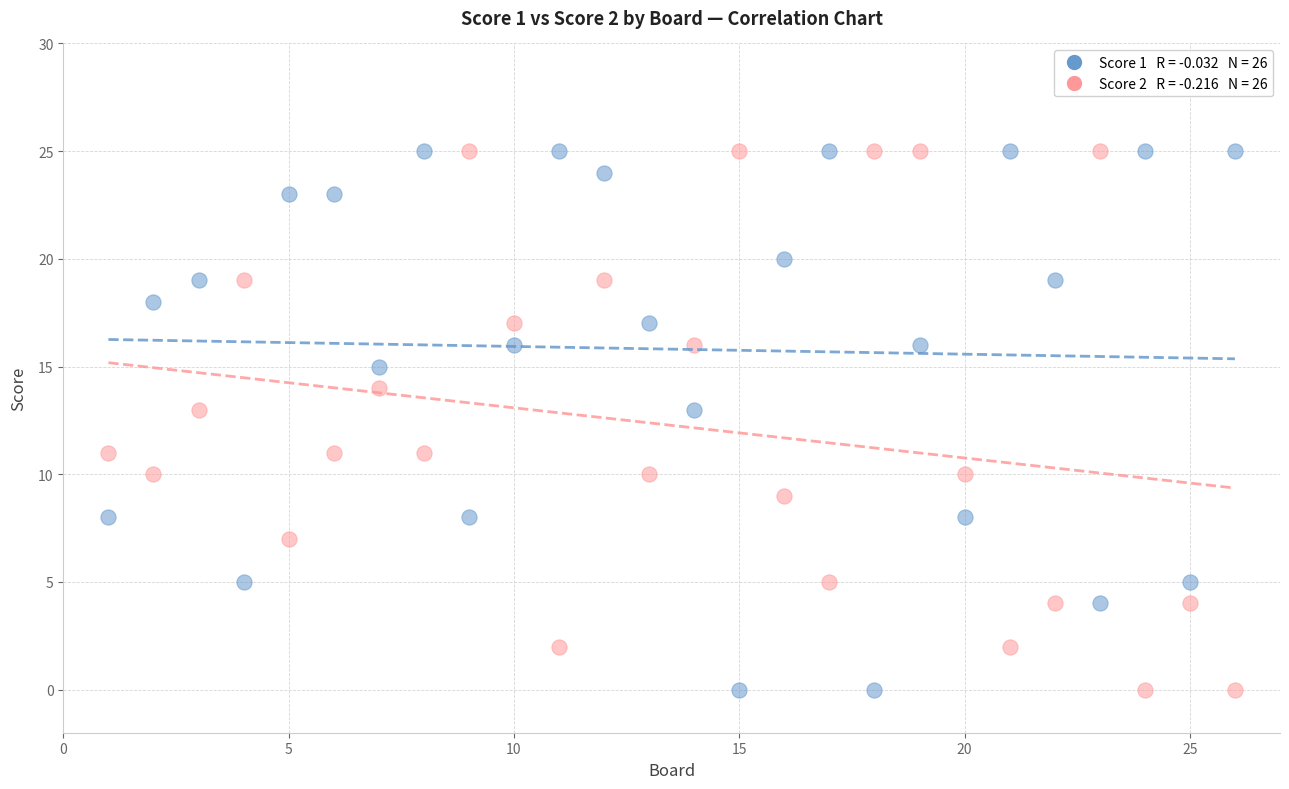

Across all data points, what is the range of X values (max minus min)?

25